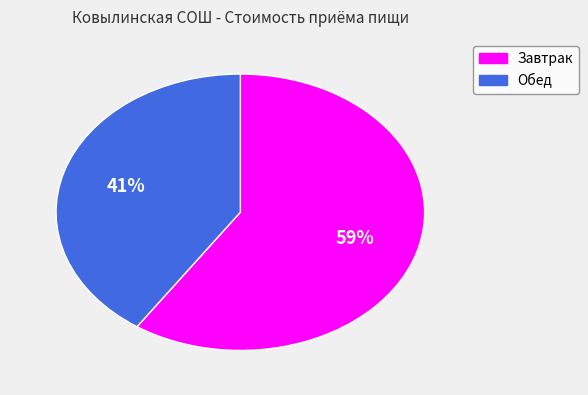

How many segments does this pie chart have?

2